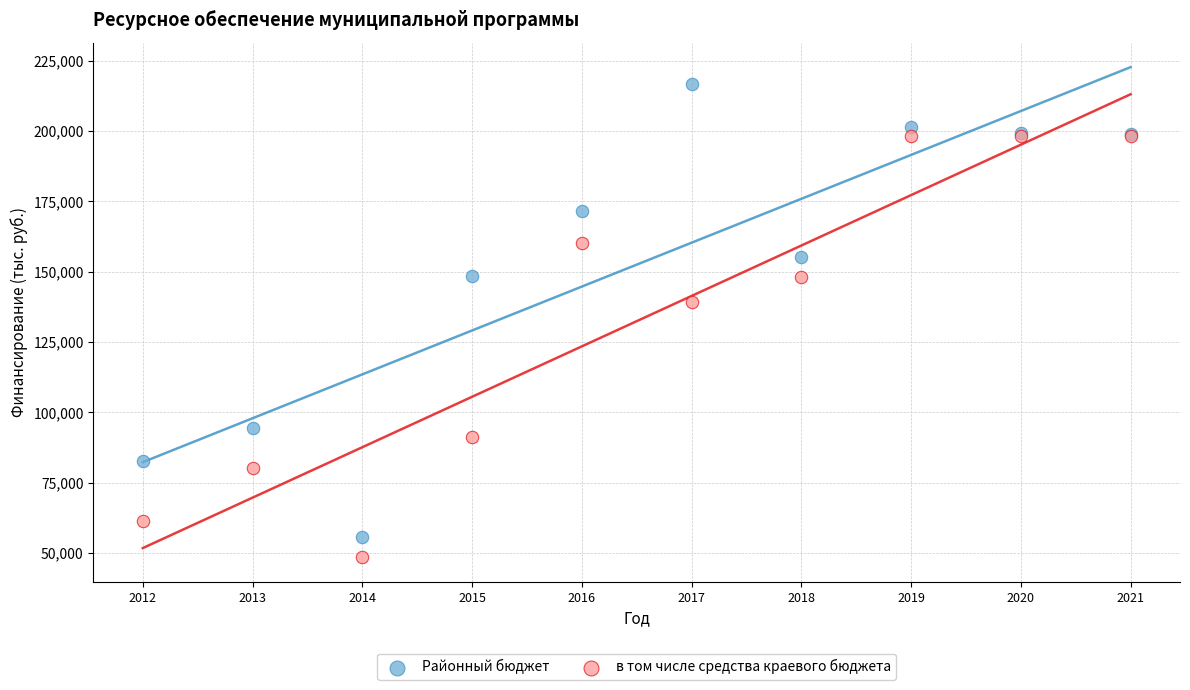

Which series reaches the minimum Y coordinate?

в том числе средства краевого бюджета